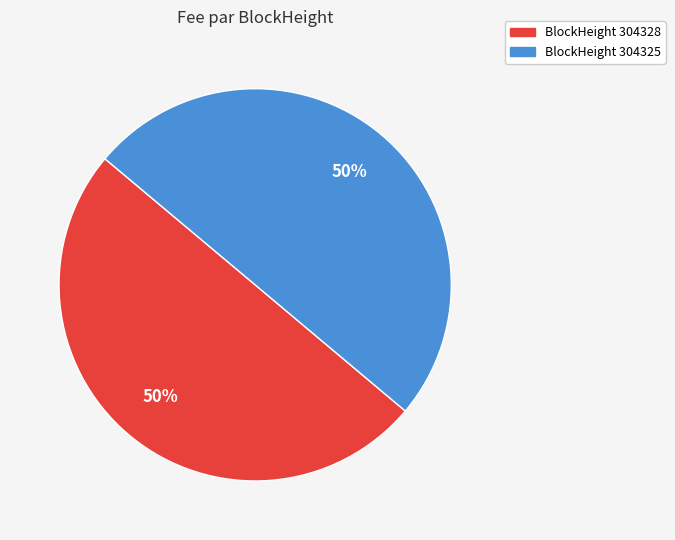

Count the number of slices in the pie.

2